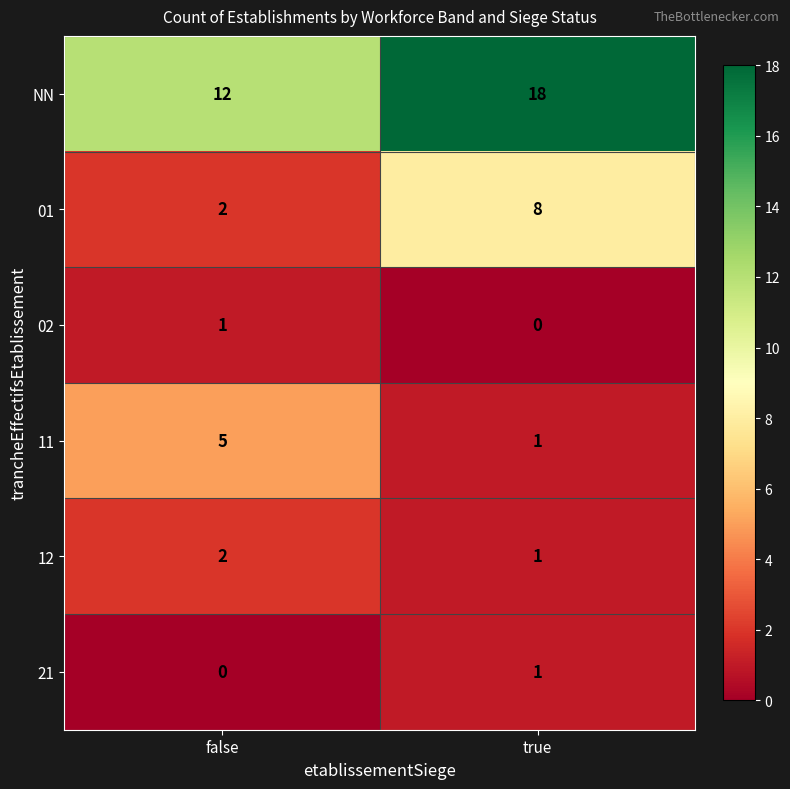

At which category is the sum across all series the highest?

true